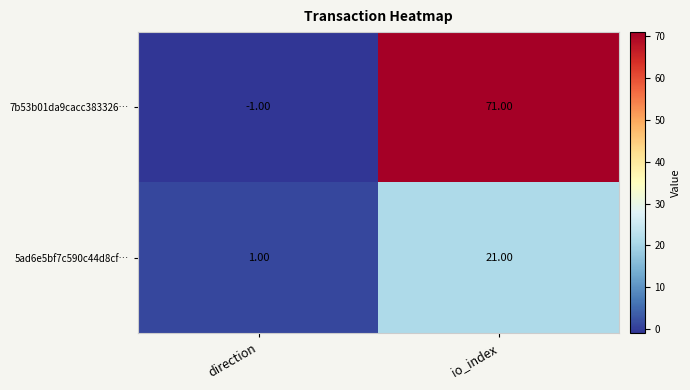

At which category is the sum across all series the highest?

io_index